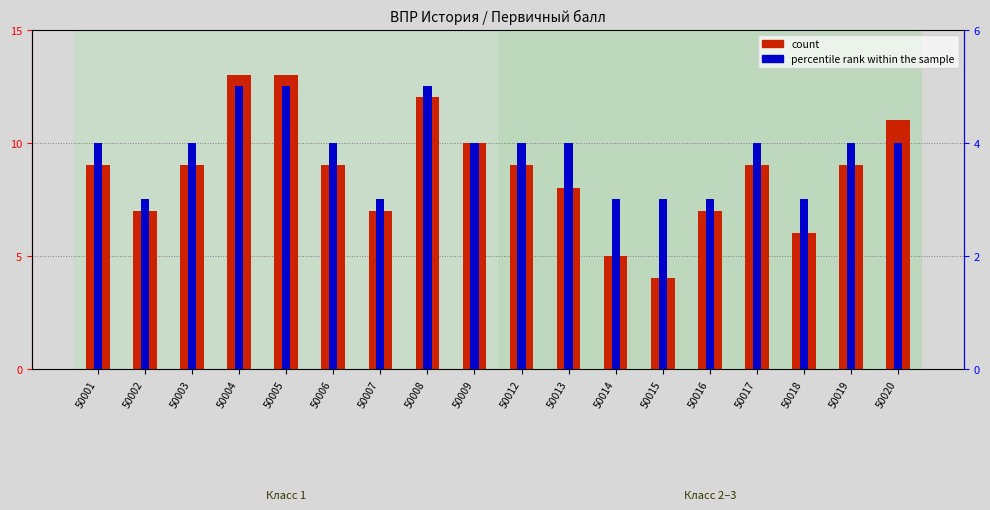

What is the lowest value of the percentile rank within the sample series?

3